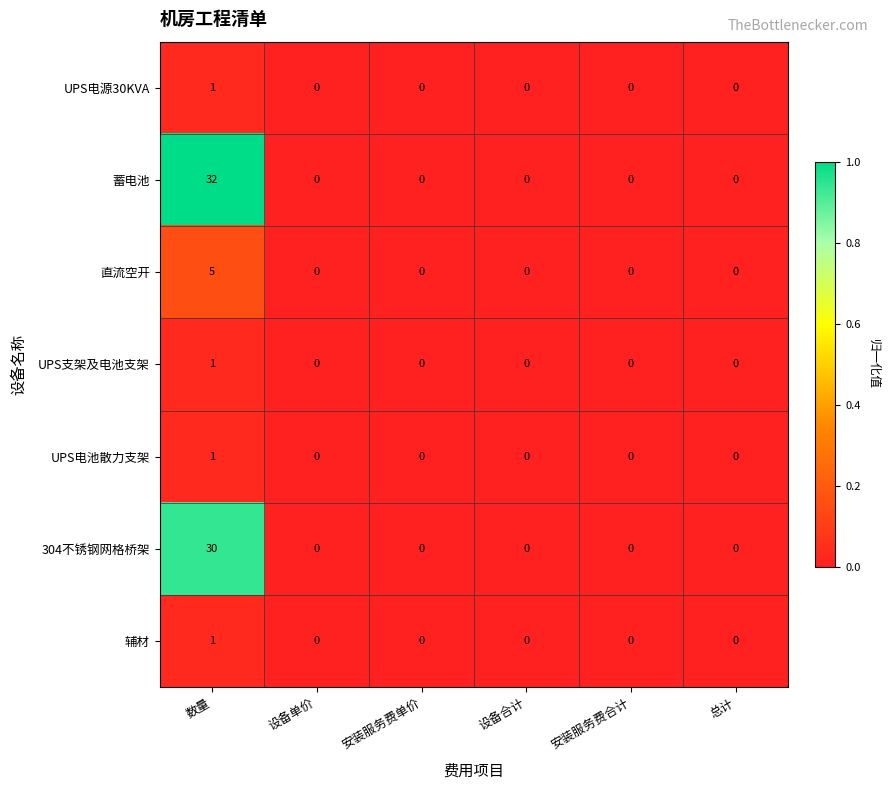

The 蓄电池 series shows 0 at 安装服务费单价. True or false?

True